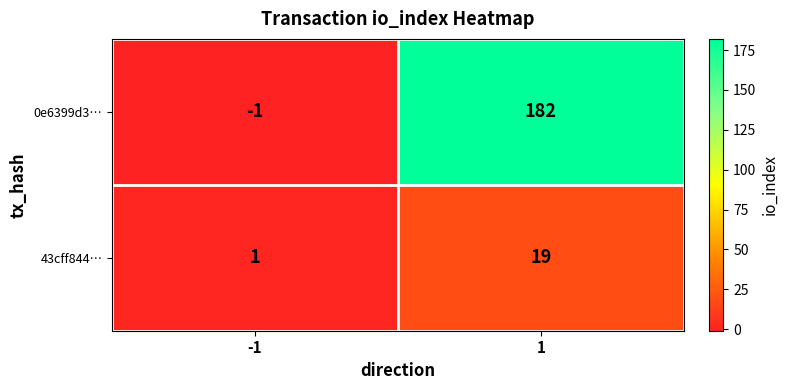

Count the number of categories in the chart.

2